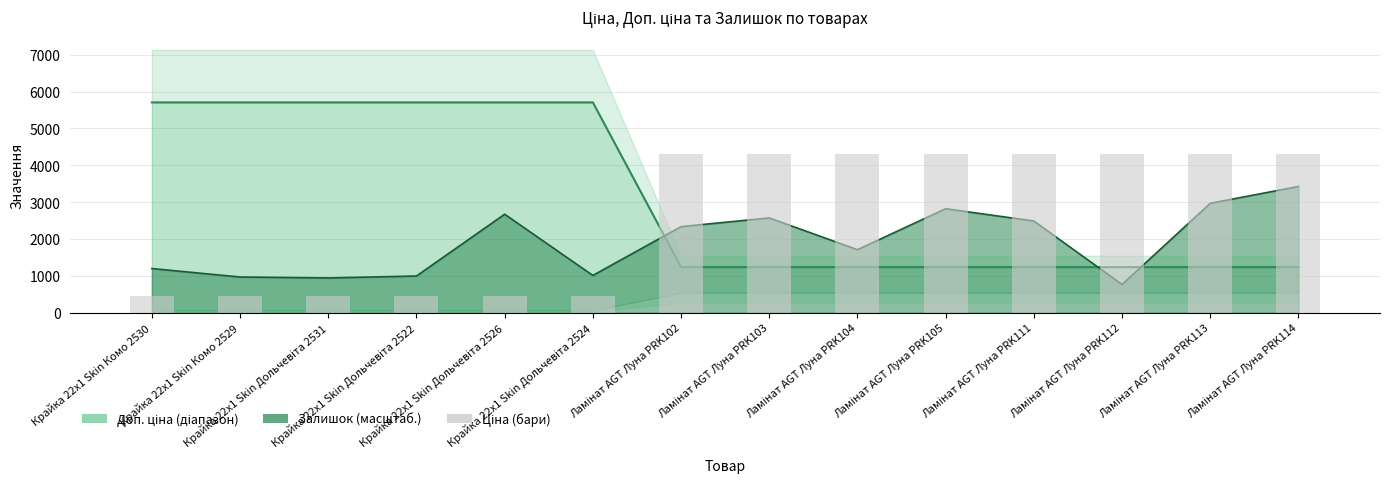

What is the average value?

2659.6